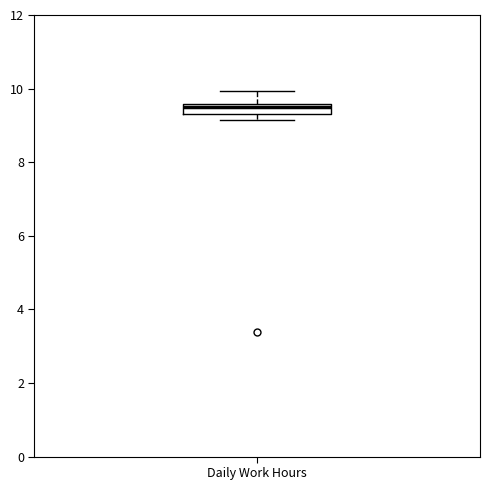

Where is the lower edge of the box for Daily Work Hours on the y-axis? The values are not printed on the chart, so give them approximately, as read against the axis.

9.4